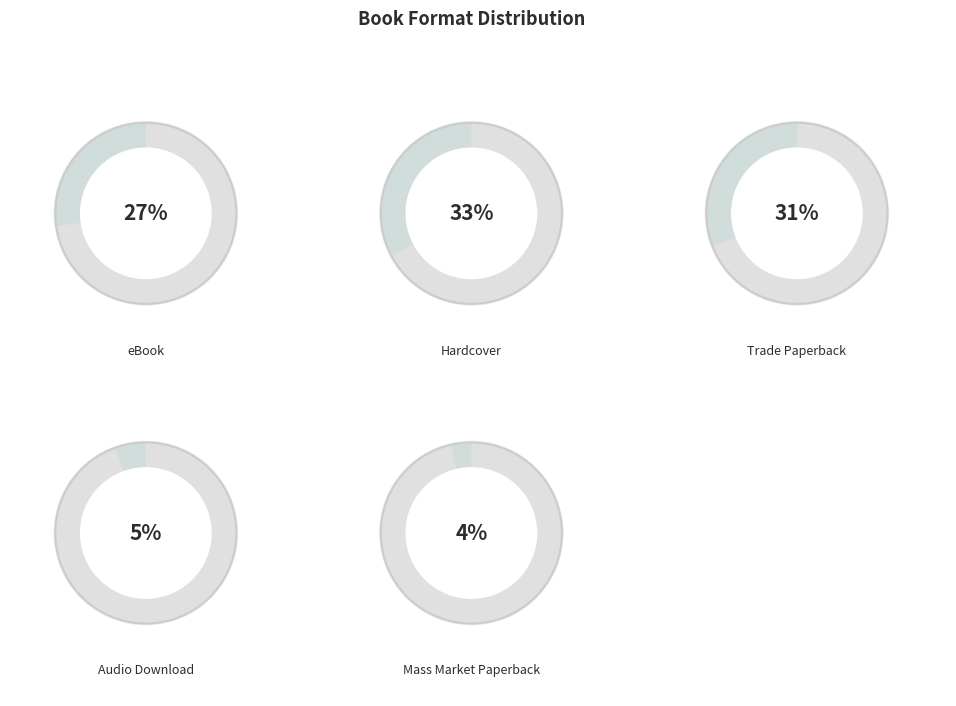

To the nearest percent, what is the difference between the largest and smallest slice percentages?

29%